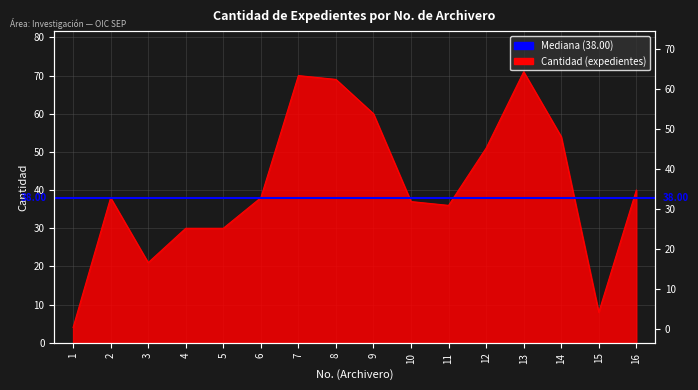

Reading left to right, transcribe all the data shown in this chart.

1=4	2=38	3=21	4=30	5=30	6=38	7=70	8=69	9=60	10=37	11=36	12=51	13=71	14=54	15=8	16=40